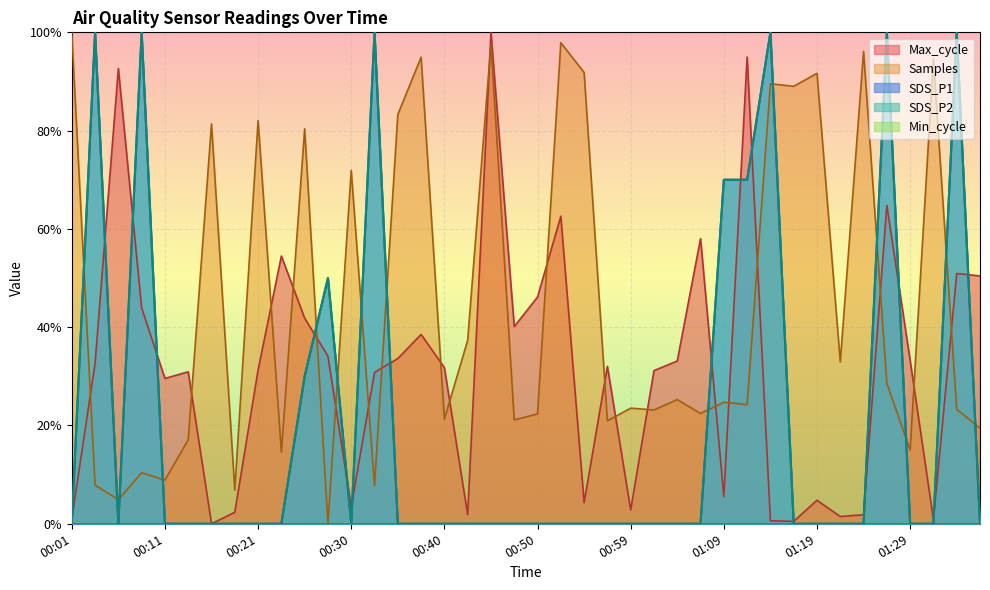

What is the sum of all SDS_P2 values?

8.2